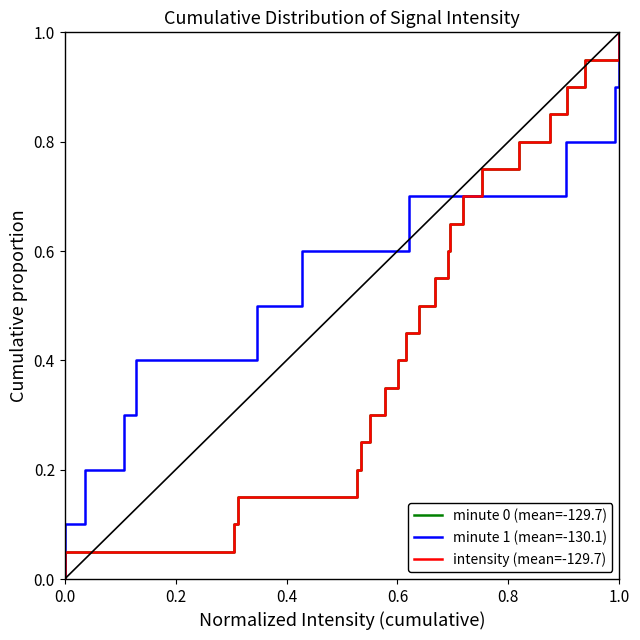

List the series in order of their peak value, lowest first.

minute 0 (mean=-129.7), minute 1 (mean=-130.1), intensity (mean=-129.7)